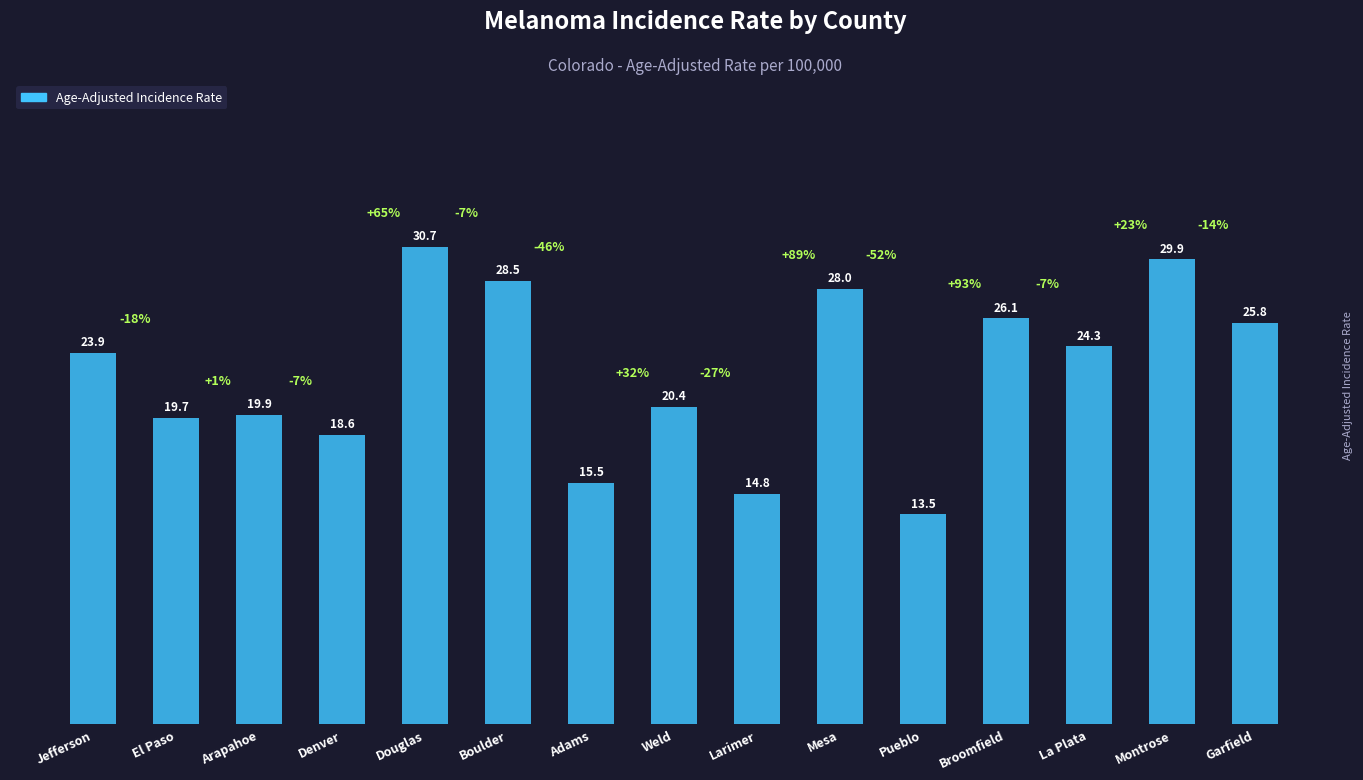

What is the sum of the values at Mesa and Pueblo?

41.5